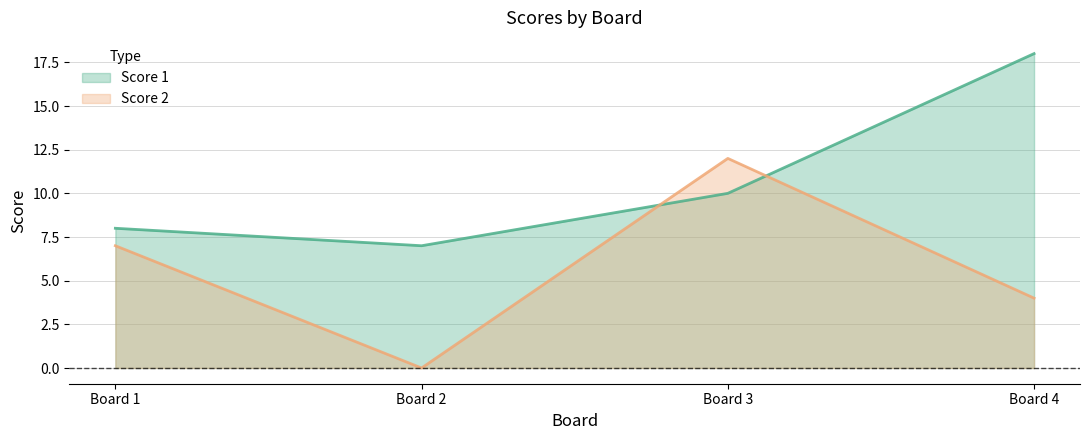

Reading right to left, what are all the values shown in this chart?

Score 1: Board 4=18	Board 3=10	Board 2=7	Board 1=8
Score 2: Board 4=4	Board 3=12	Board 2=0	Board 1=7